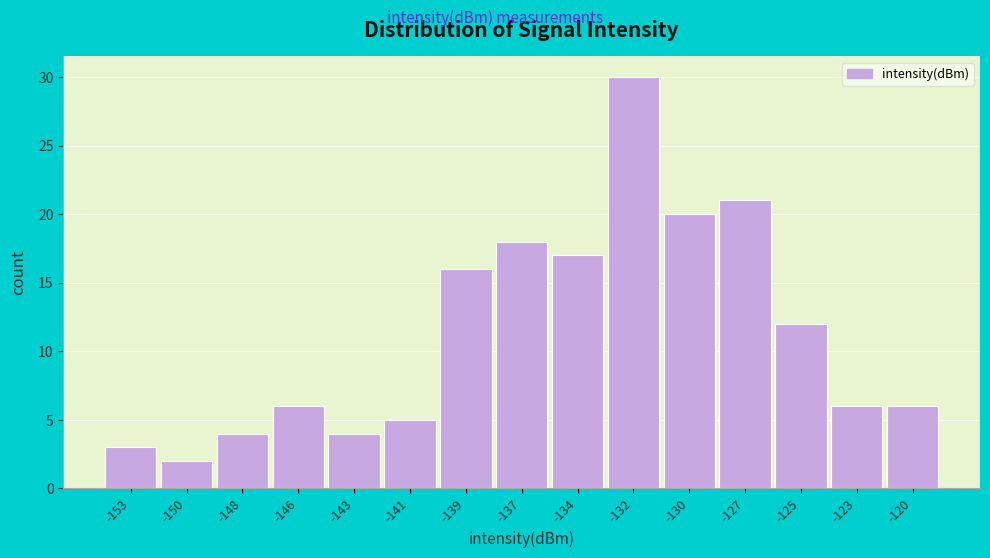

Reading left to right, transcribe all the data shown in this chart.

3	2	4	6	4	5	16	18	17	30	20	21	12	6	6